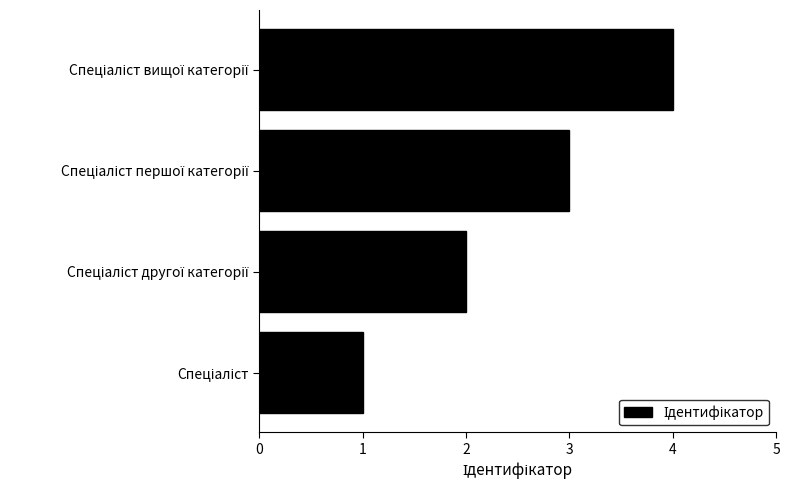

What is the difference between the maximum and minimum values?

3